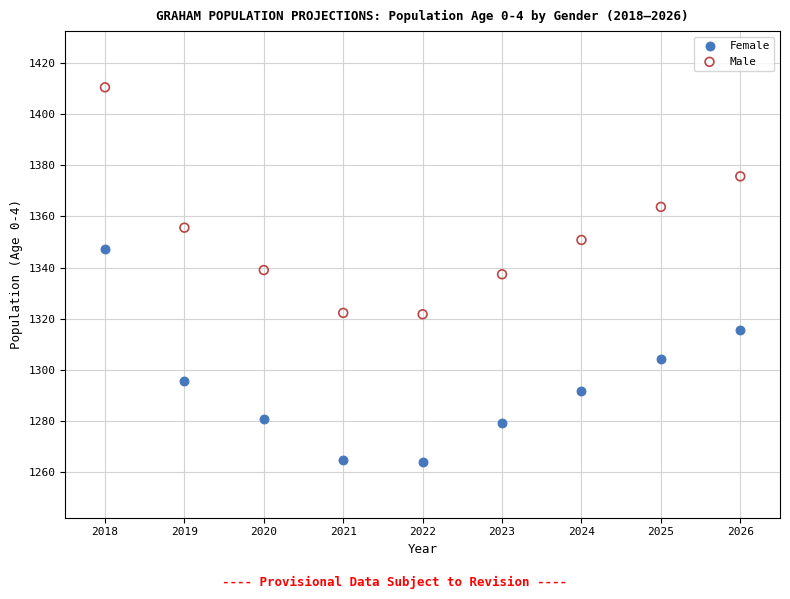

Across all data points, what is the range of Y values (max minus min)?

146.2